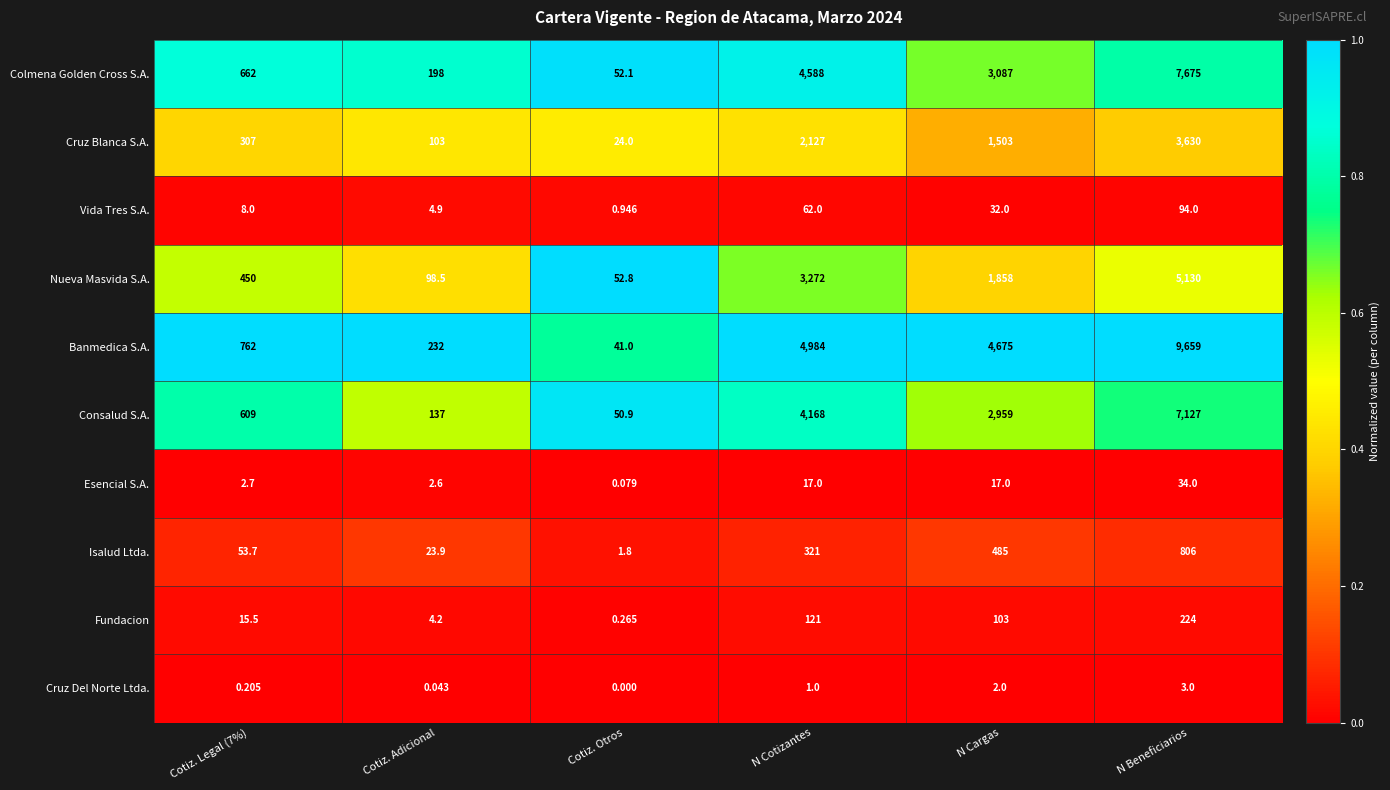

At which category does the chart reach its minimum across all series?

Cotiz. Otros